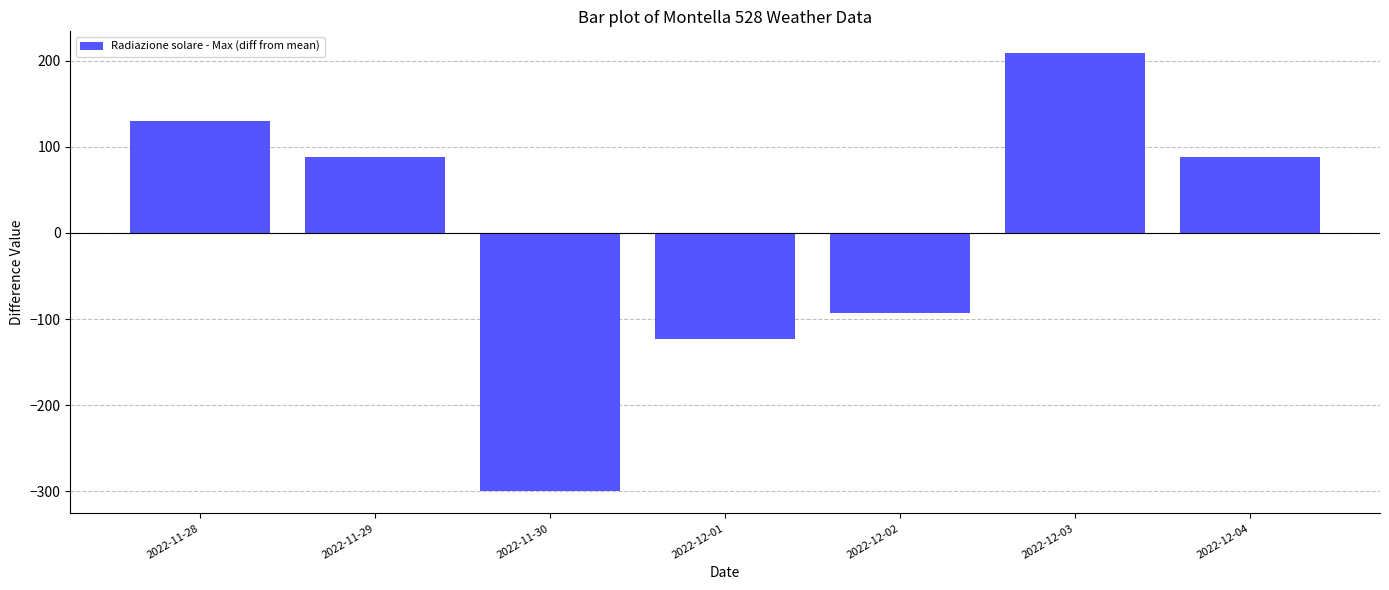

True or false: the data shows -467.9 at 2022-11-30.

False